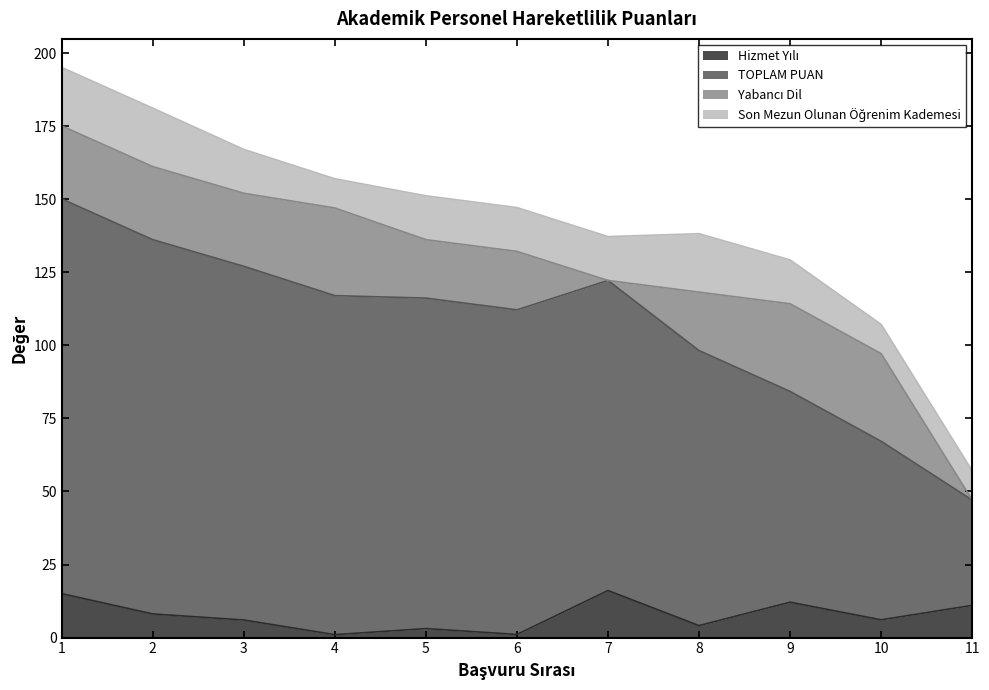

Does the chart display data point markers on the line(s)?

No